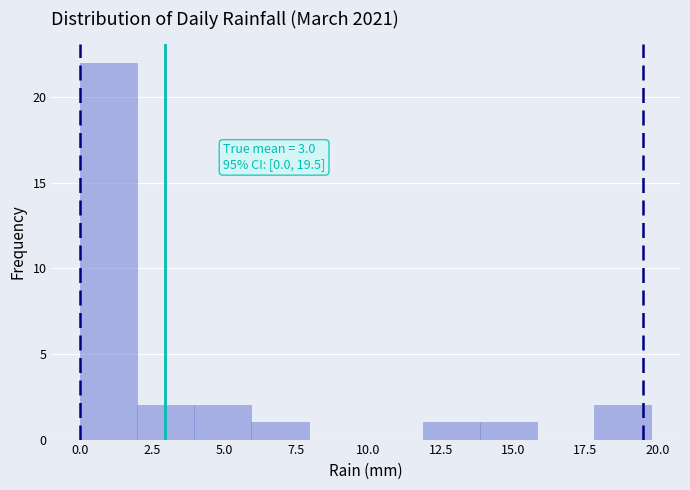

Around what value on the x-axis is the tallest bar? Give the approximate position of its centre, as read against the axis.

1.0